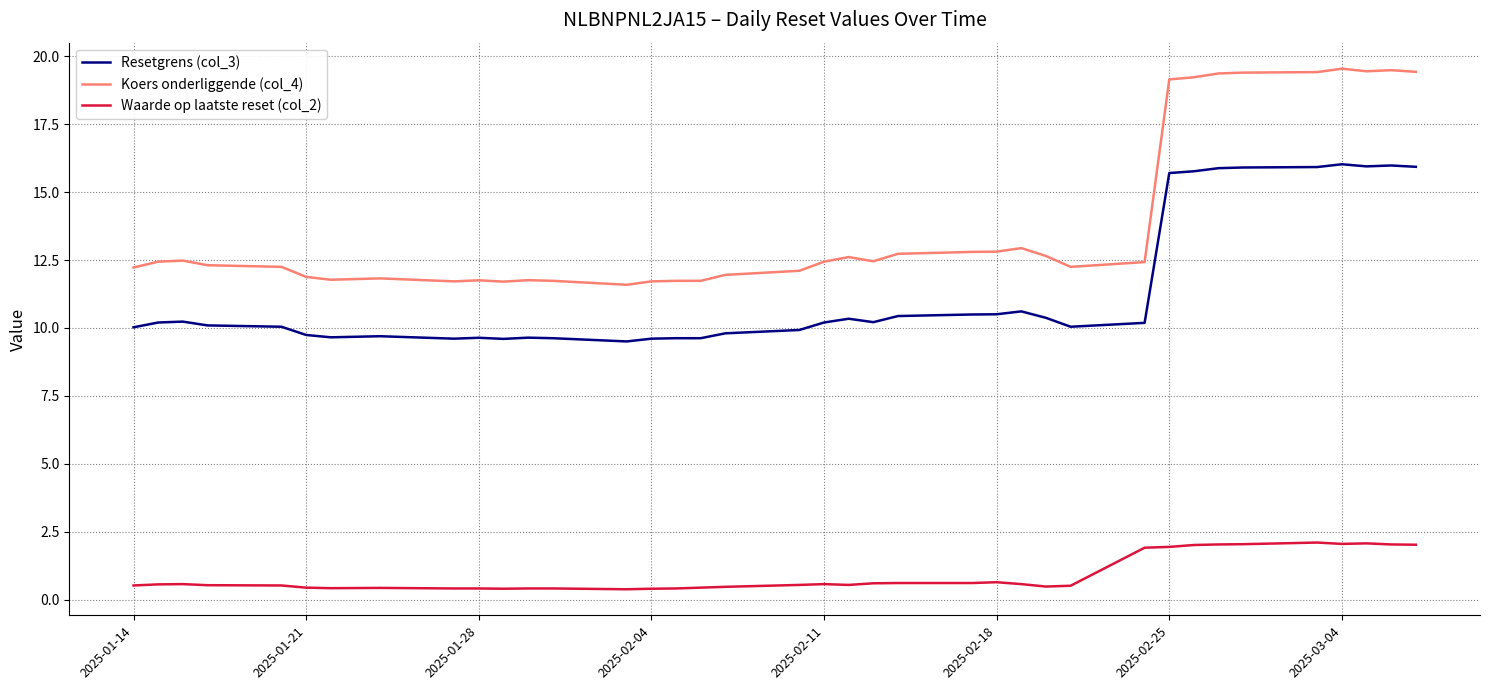

What are all the series names shown in the legend?

Resetgrens (col_3), Koers onderliggende (col_4), Waarde op laatste reset (col_2)